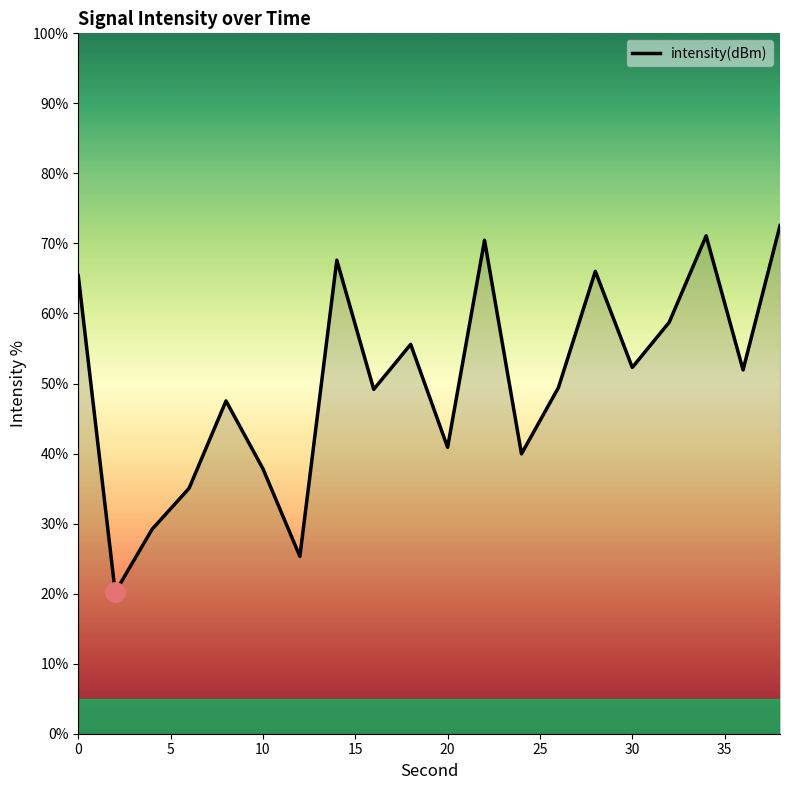

What is the smallest value displayed?

20.2